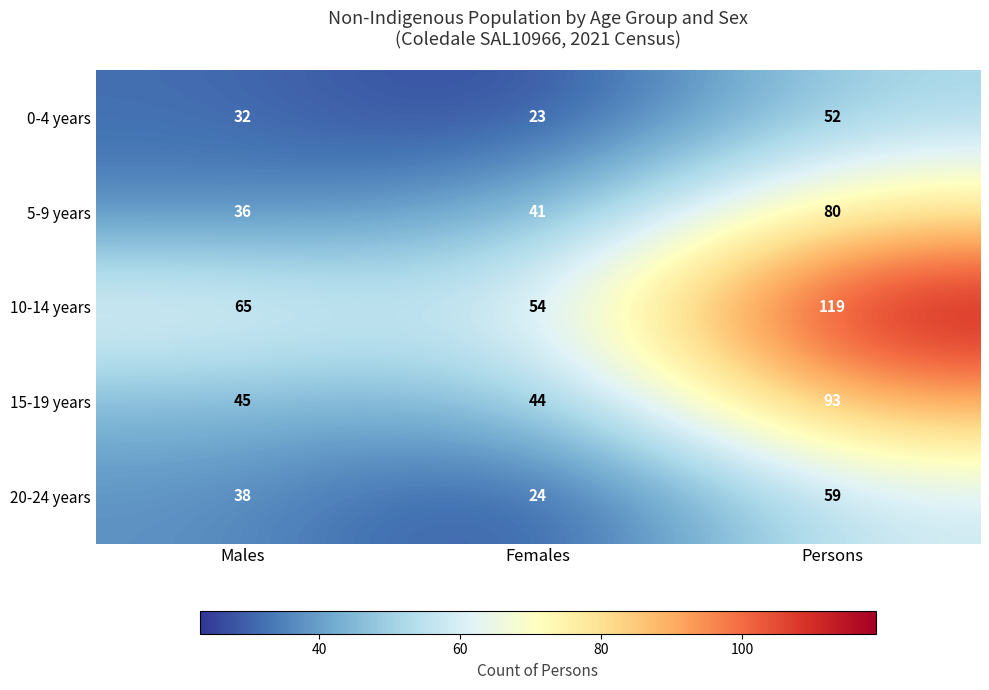

What is the average value of the 10-14 years series?

79